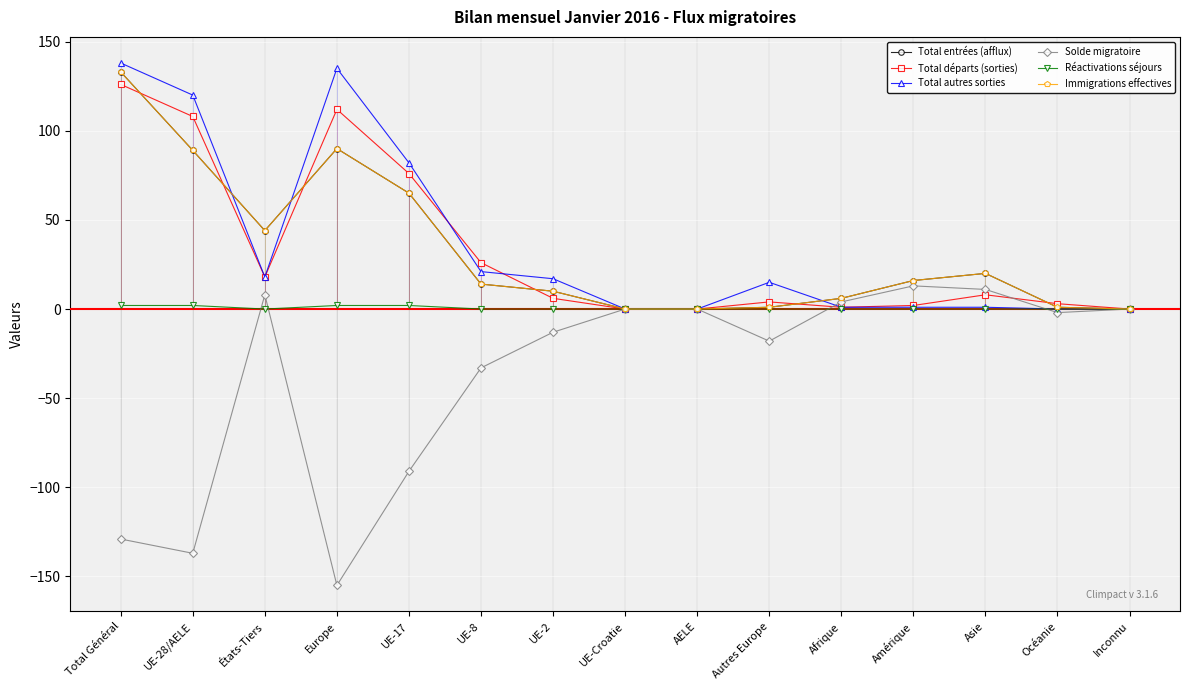

Does the chart have visible grid lines?

Yes